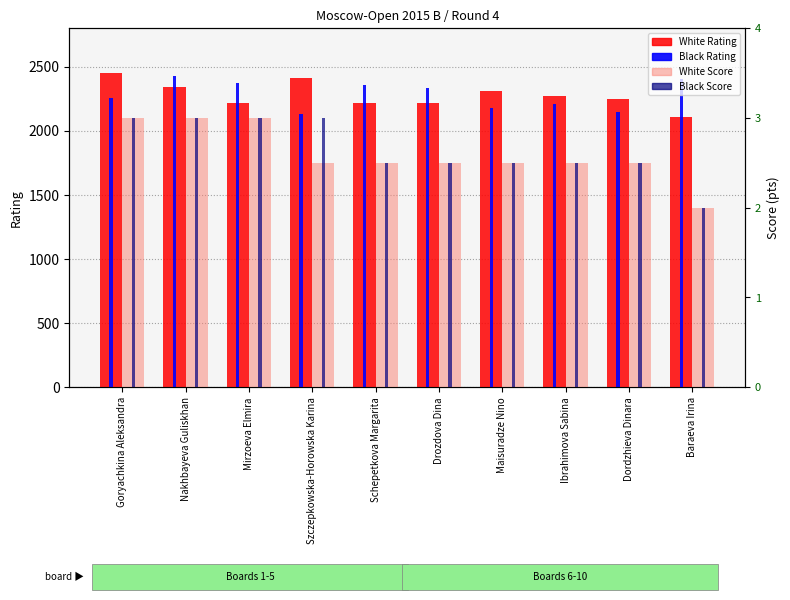

Is the value of White Rating at Baraeva Irina greater than the value of Black Rating at Szczepkowska-Horowska Karina?

No